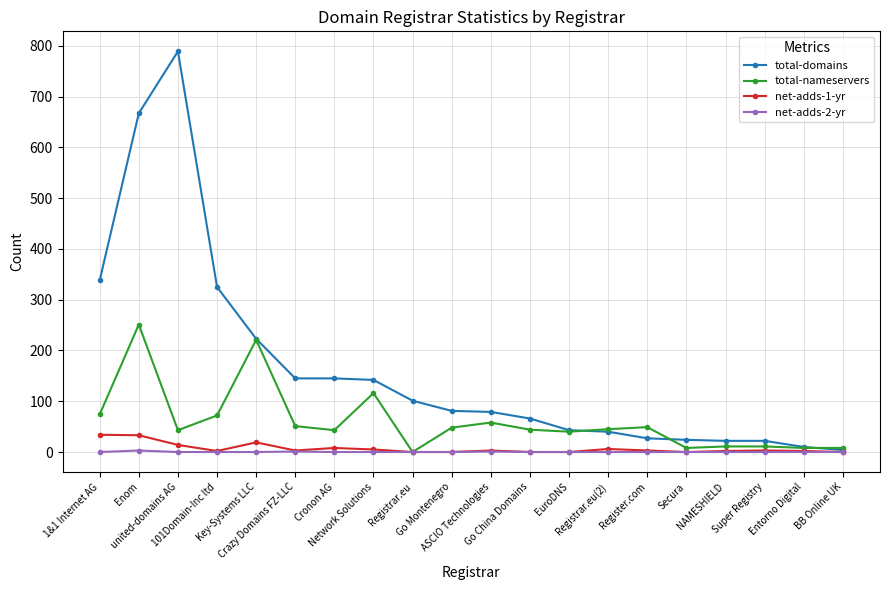

At how many categories does at least one series exceed 167?

5